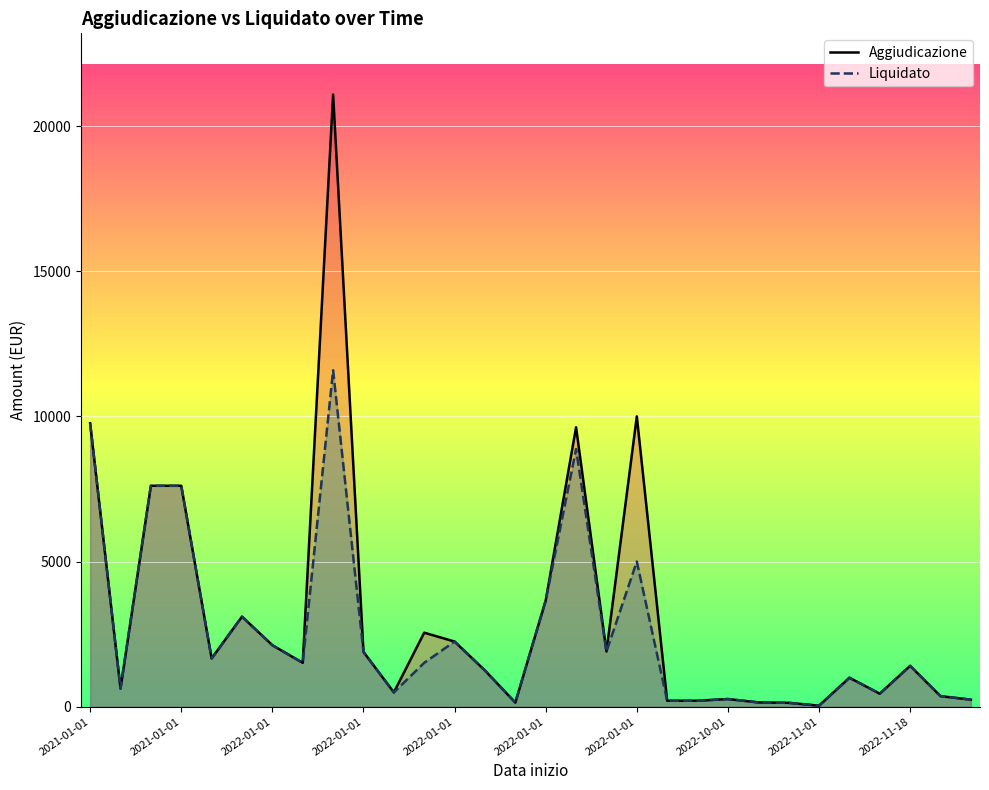

How many lines are shown in the chart?

2